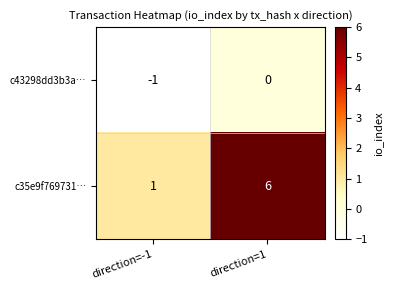

True or false: c35e9f769731… has a value of 4 at direction=1.

False